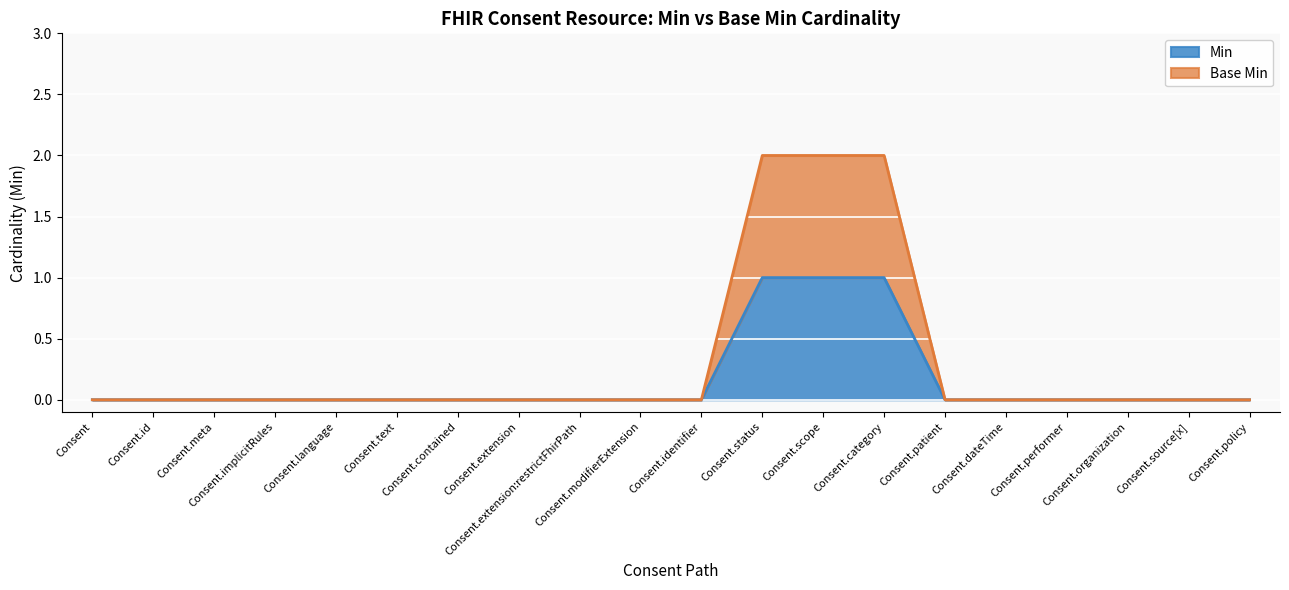

What are all the series names shown in the legend?

Min, Base Min